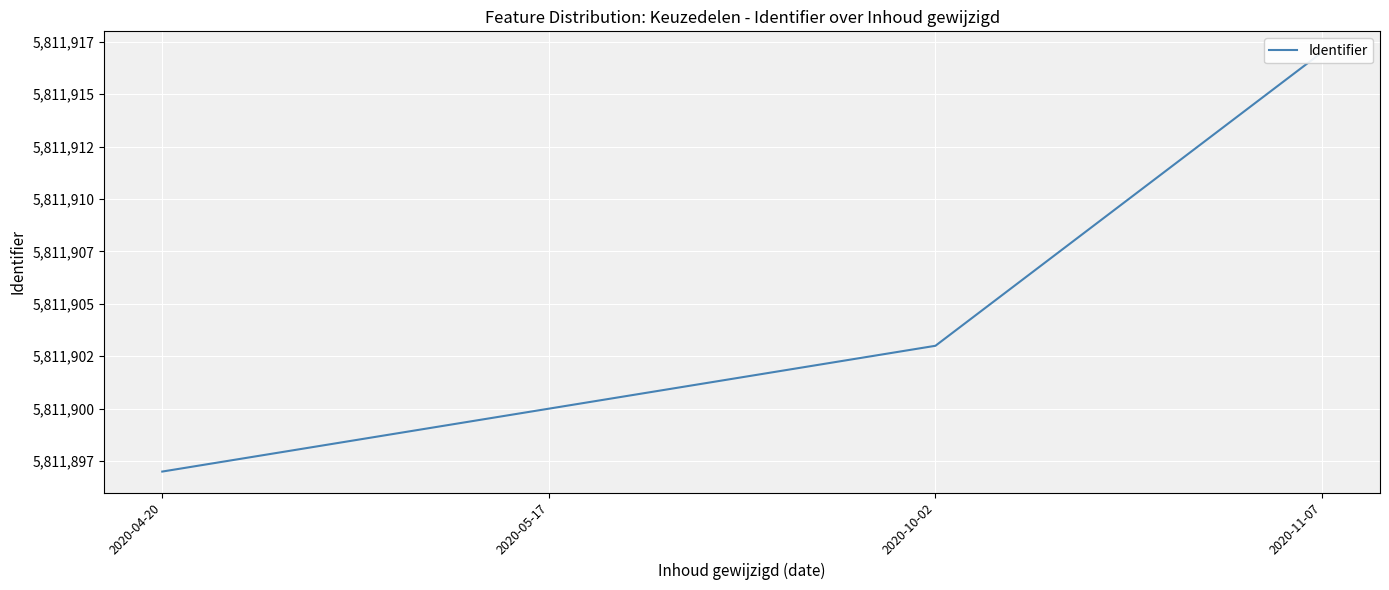

Which label corresponds to the smallest value in the chart?

2020-04-20